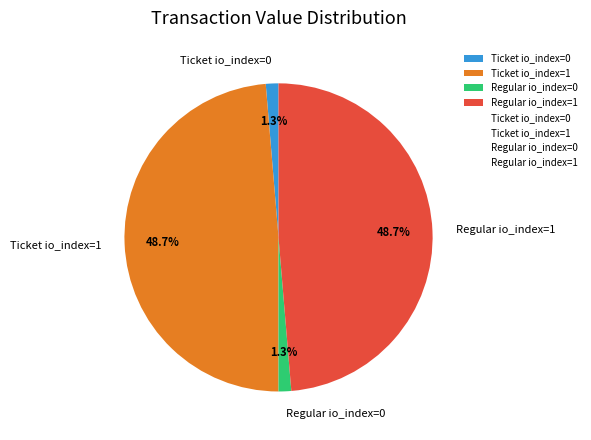

What percentage is the Regular io_index=0 slice, to the nearest percent?

1%